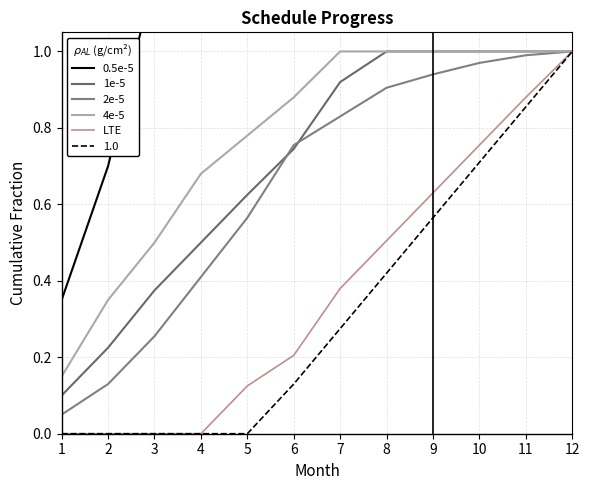

Which category has the lowest value in the 0.5e-5 series?

1